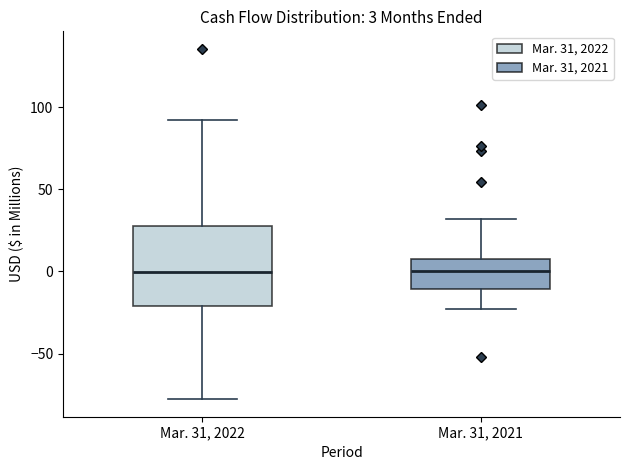

Comparing the boxes themselves (not the whiskers), which one is the tallest?

Mar. 31, 2022